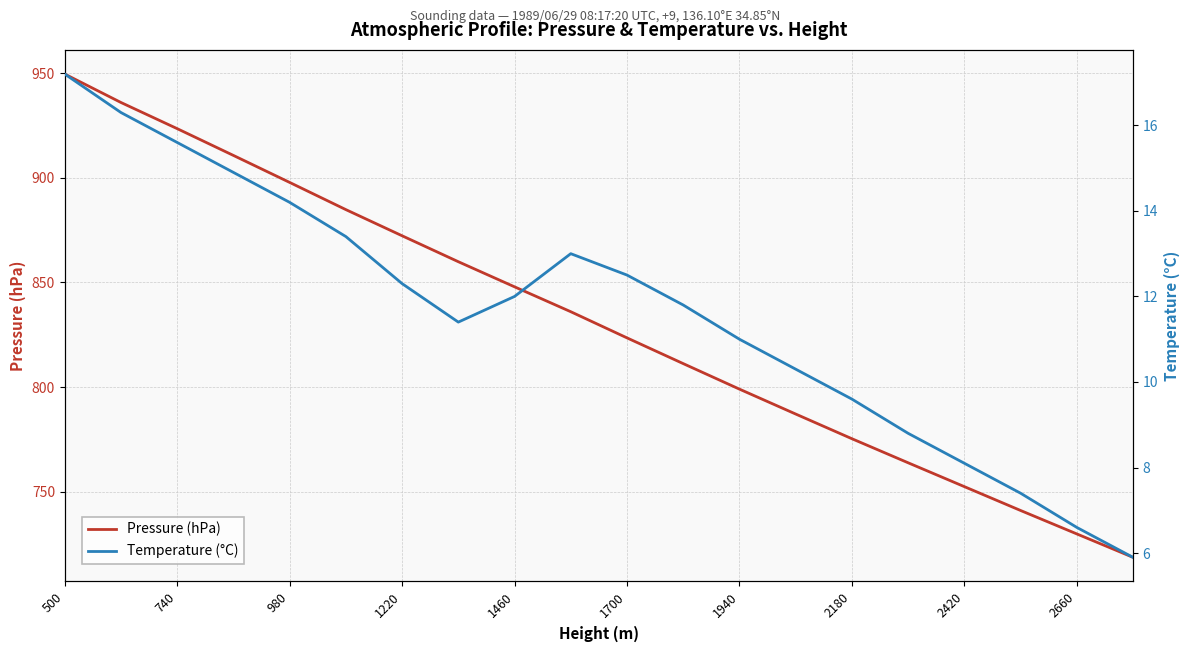

What is the maximum value for Pressure (hPa)?

949.6